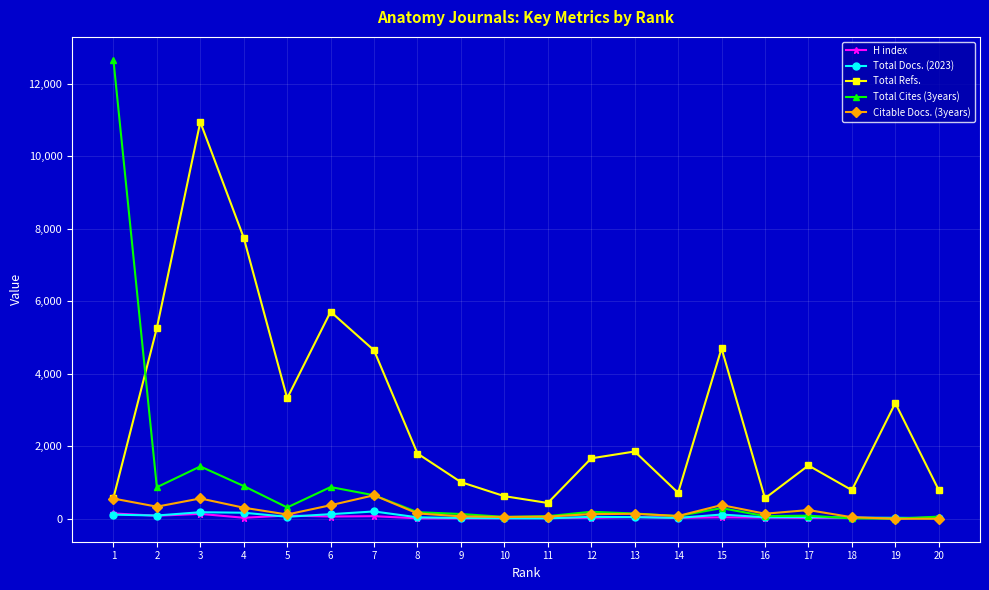

What is the maximum value shown in the chart?

12665